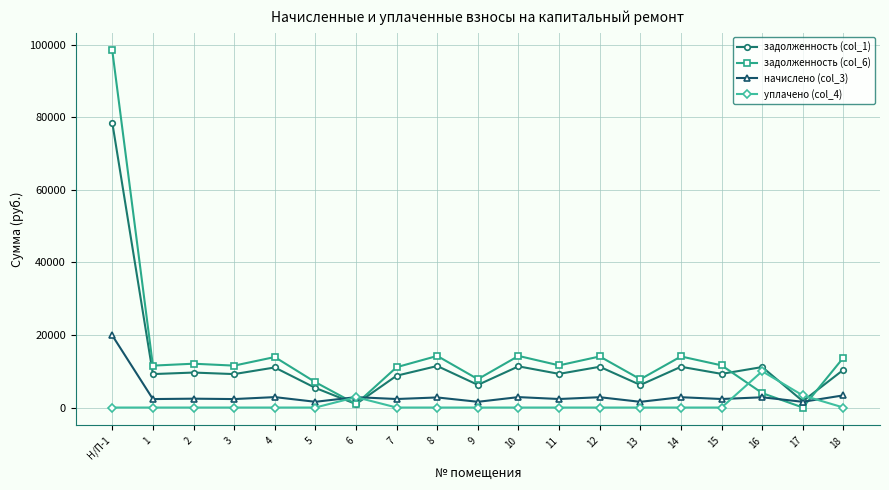

Count the number of data series in this chart.

4